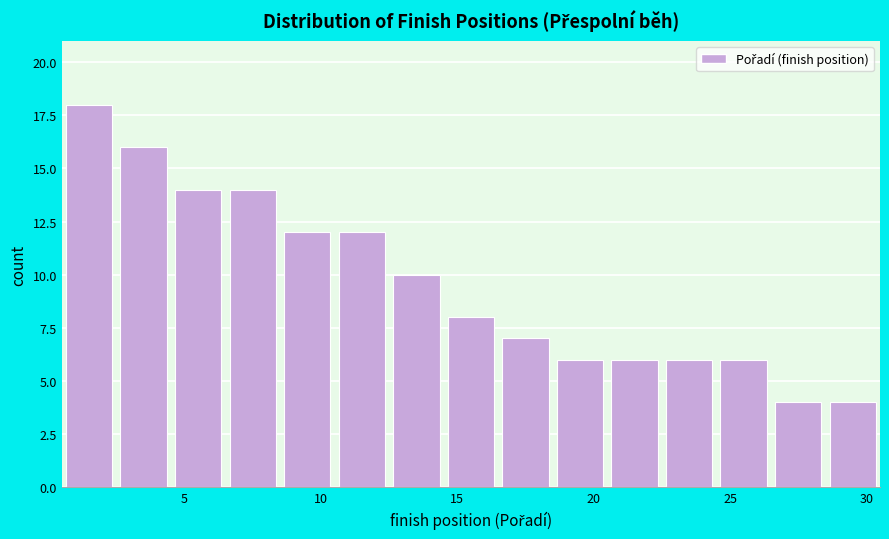

Which range on the x-axis has the tallest bar?

0.5 to 2.5